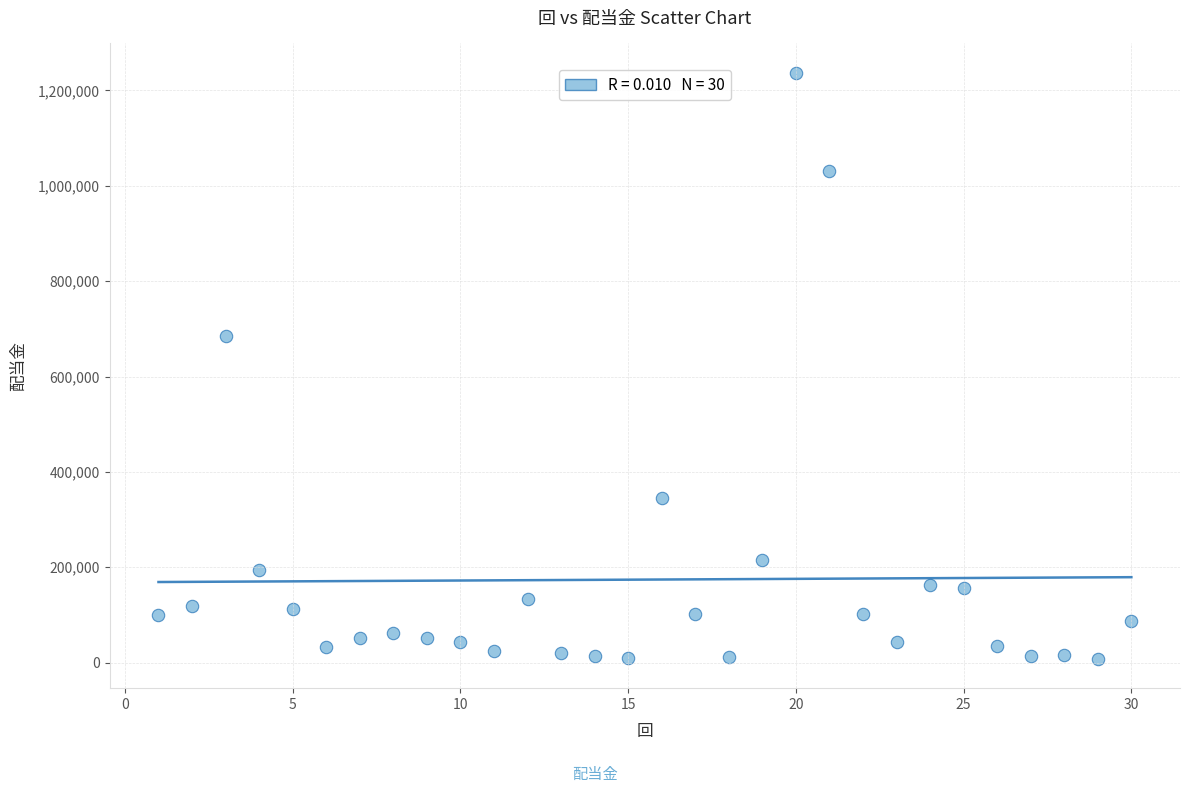

What is the range of X values (max minus min)?

29